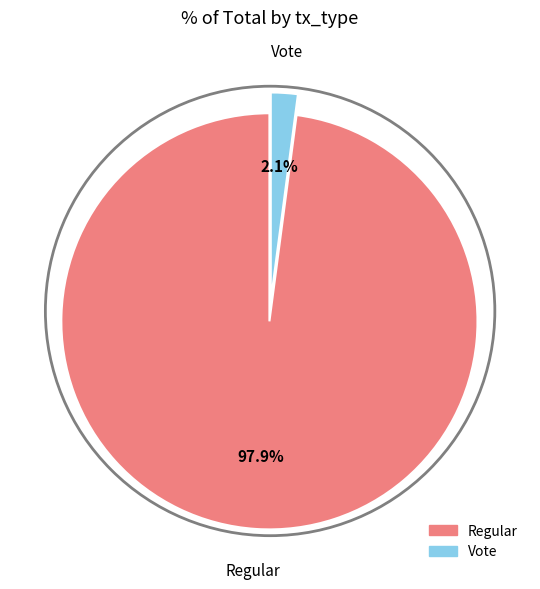

Is the sum of Regular and Vote greater than half?

Yes